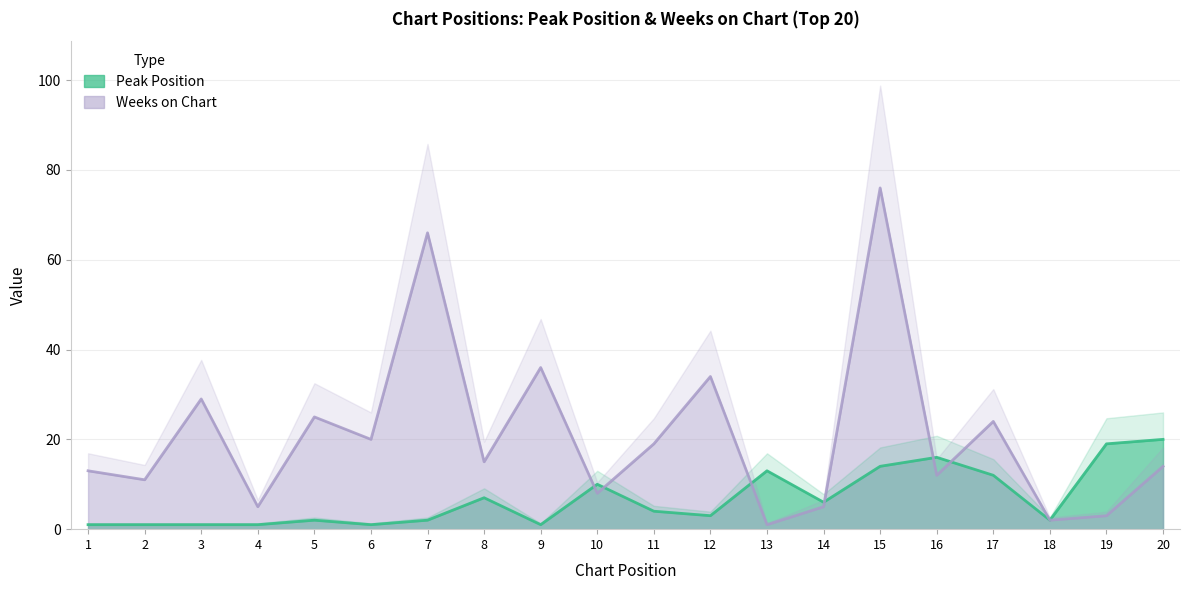

What are all the series names shown in the legend?

Peak Position, Weeks on Chart